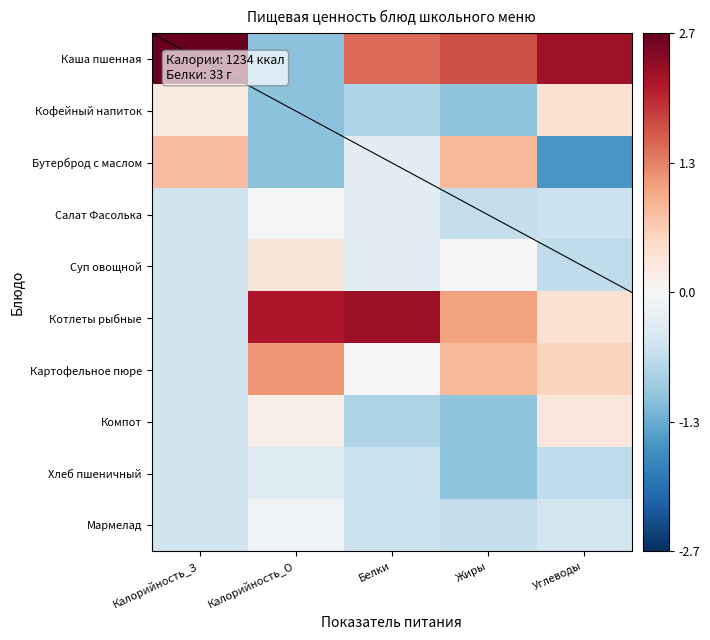

Which has a higher value, Белки or Углеводы?

Углеводы